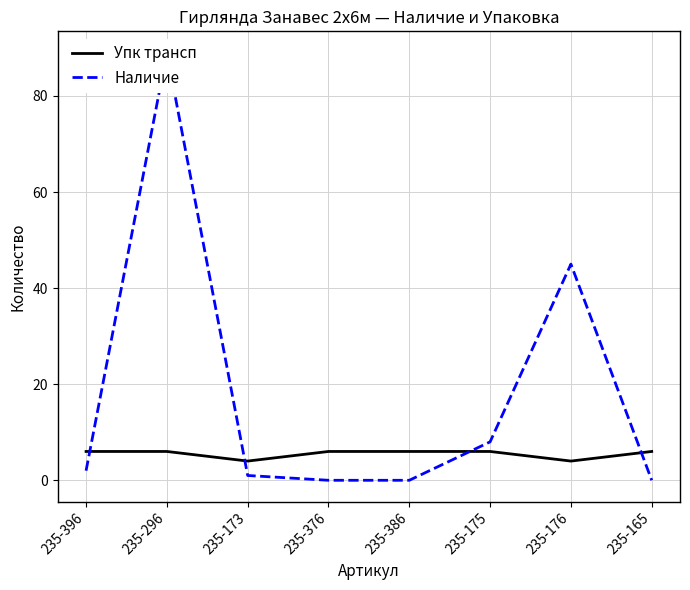

Is it true that Упк трансп equals 6 at 235-376?

True